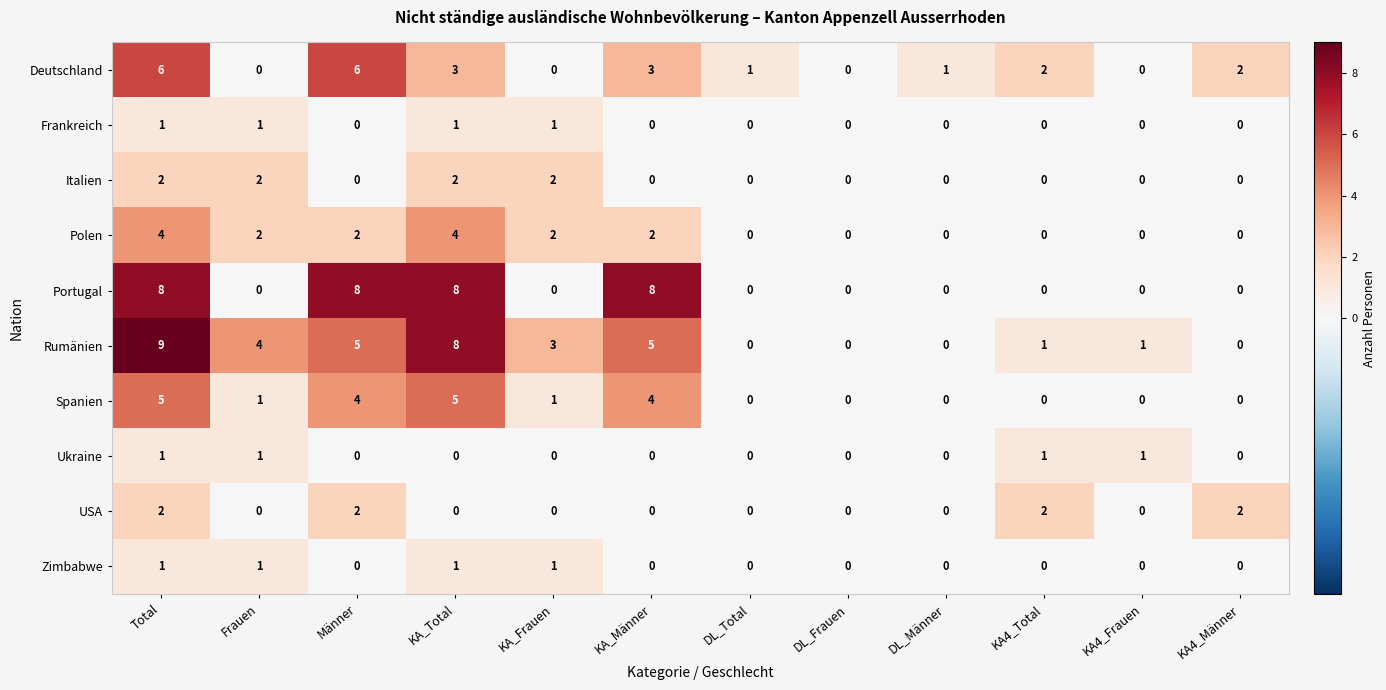

Is it true that Zimbabwe equals 2 at Total?

False